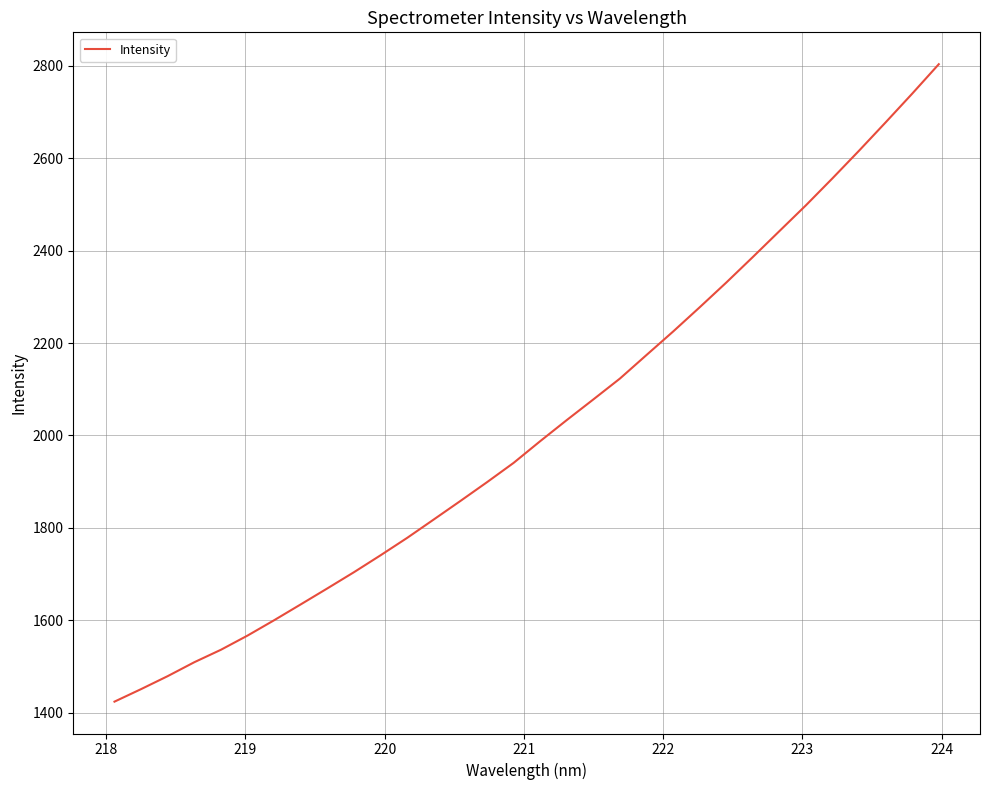

What is the maximum value shown in the chart?

2803.2